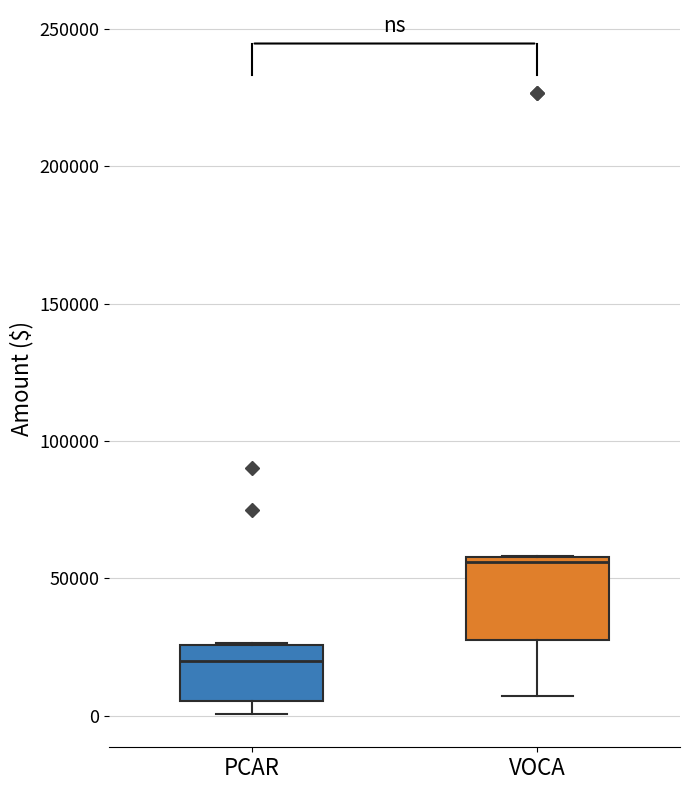

Reading left to right, transcribe this box plot: for each box, give where its median line is, the range the box spans, and where its two whiskers end, as read against the y-axis. The values are not printed on the chart, so give them approximately, as read against the axis.

PCAR: median 20000, box 5000 to 25000, whiskers 0 to 25000
VOCA: median 55000, box 30000 to 60000, whiskers 5000 to 60000